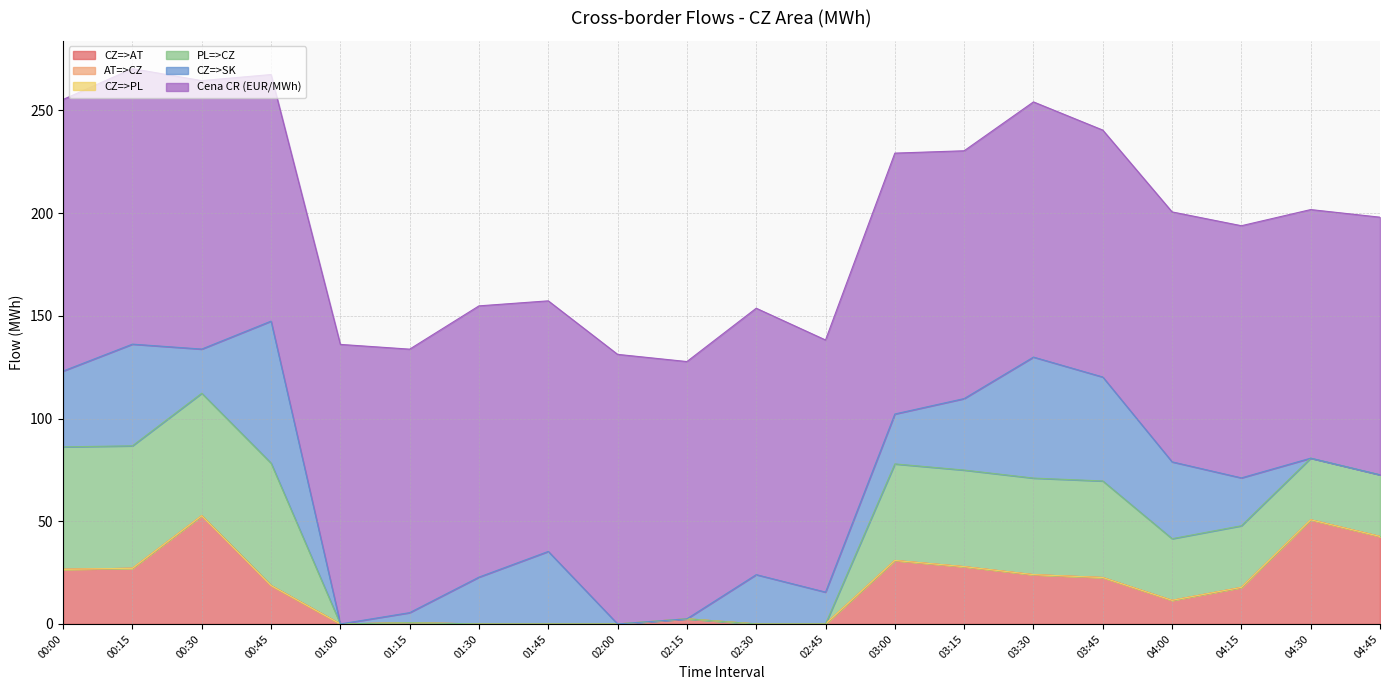

Between 02:15 and 02:30, which is larger?

02:15